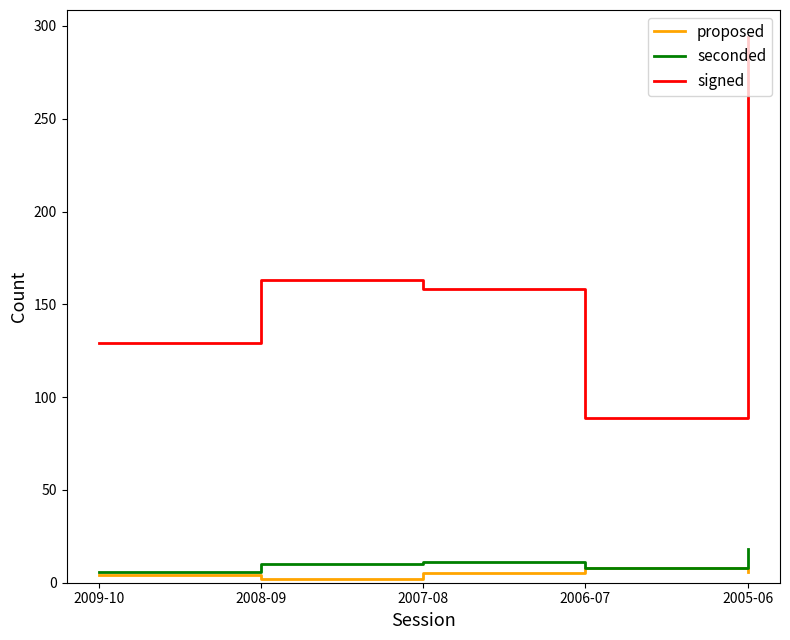

What is the greatest value displayed?

294